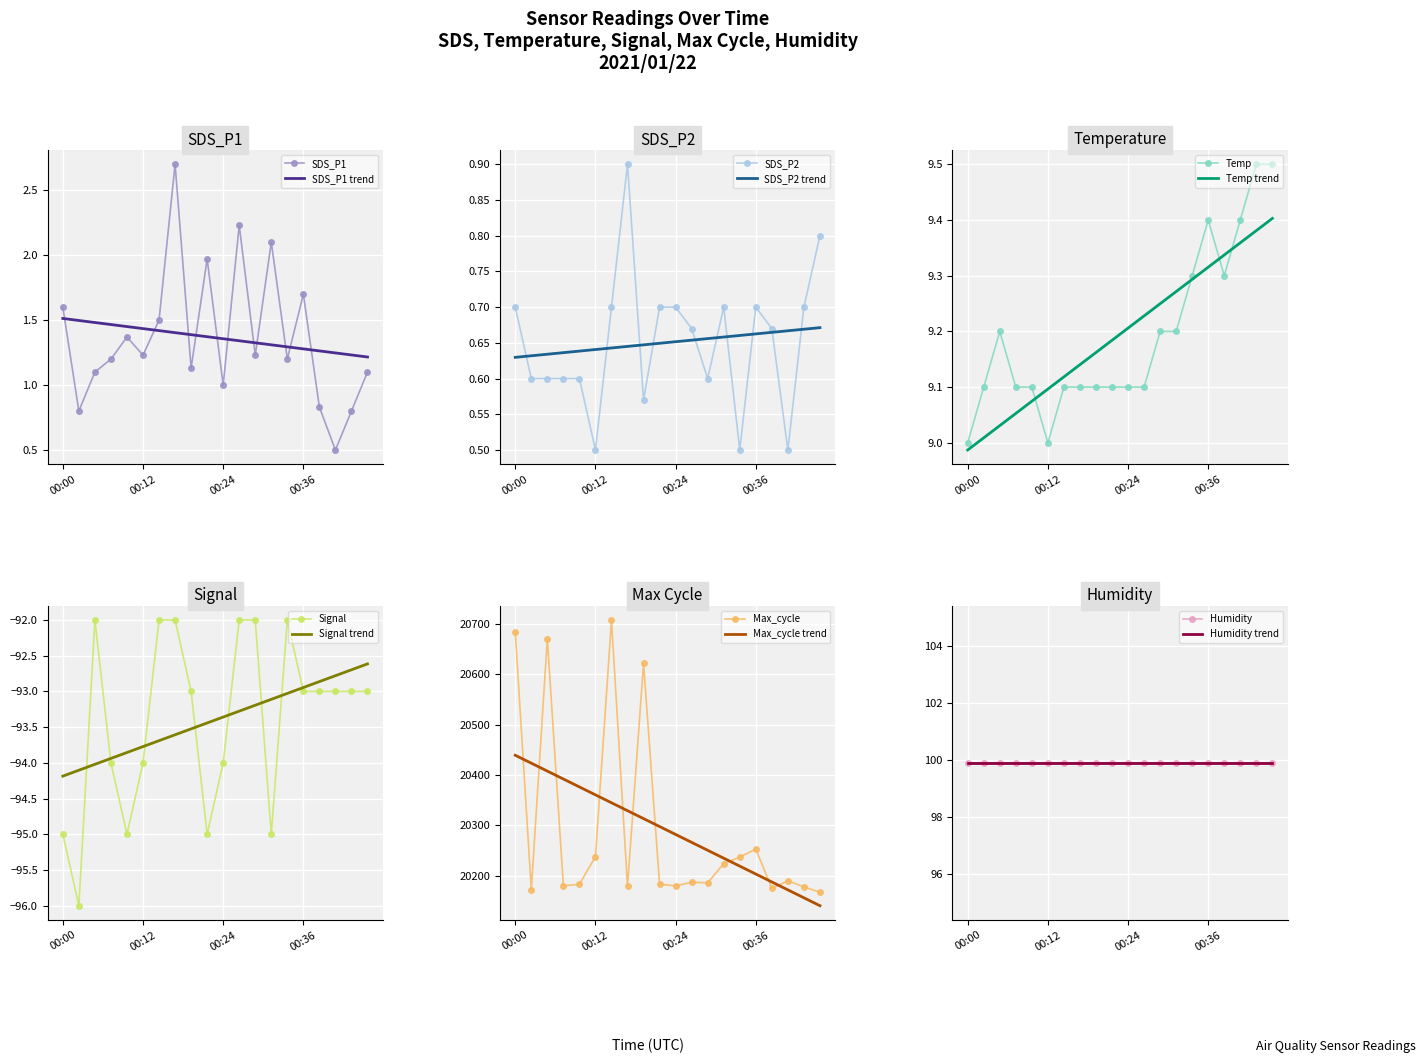

What is the value of the SDS_P1 point at the 1st from the left?

1.6